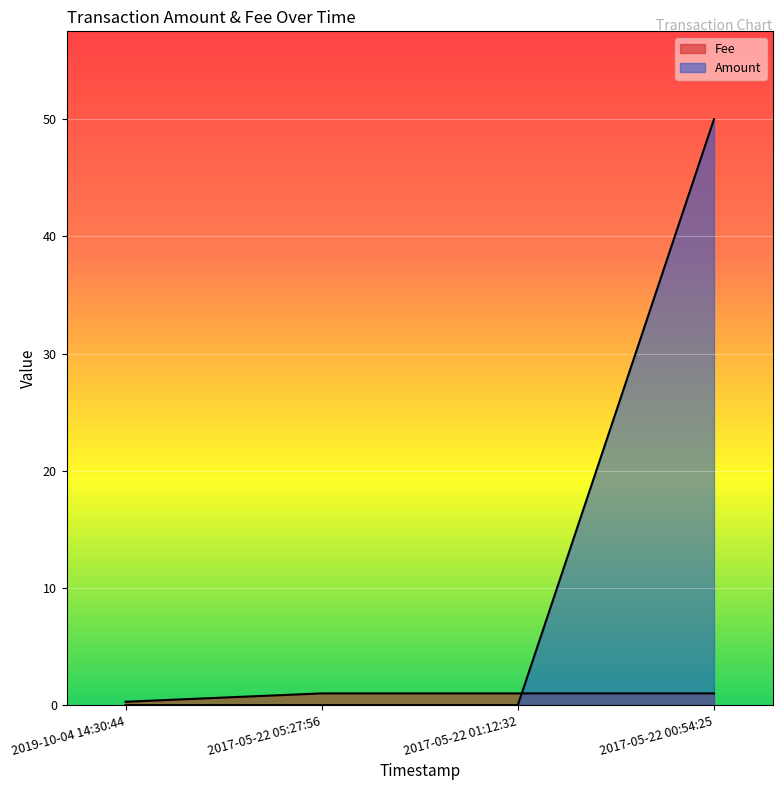

How many Fee values are between 1 and 2?

3